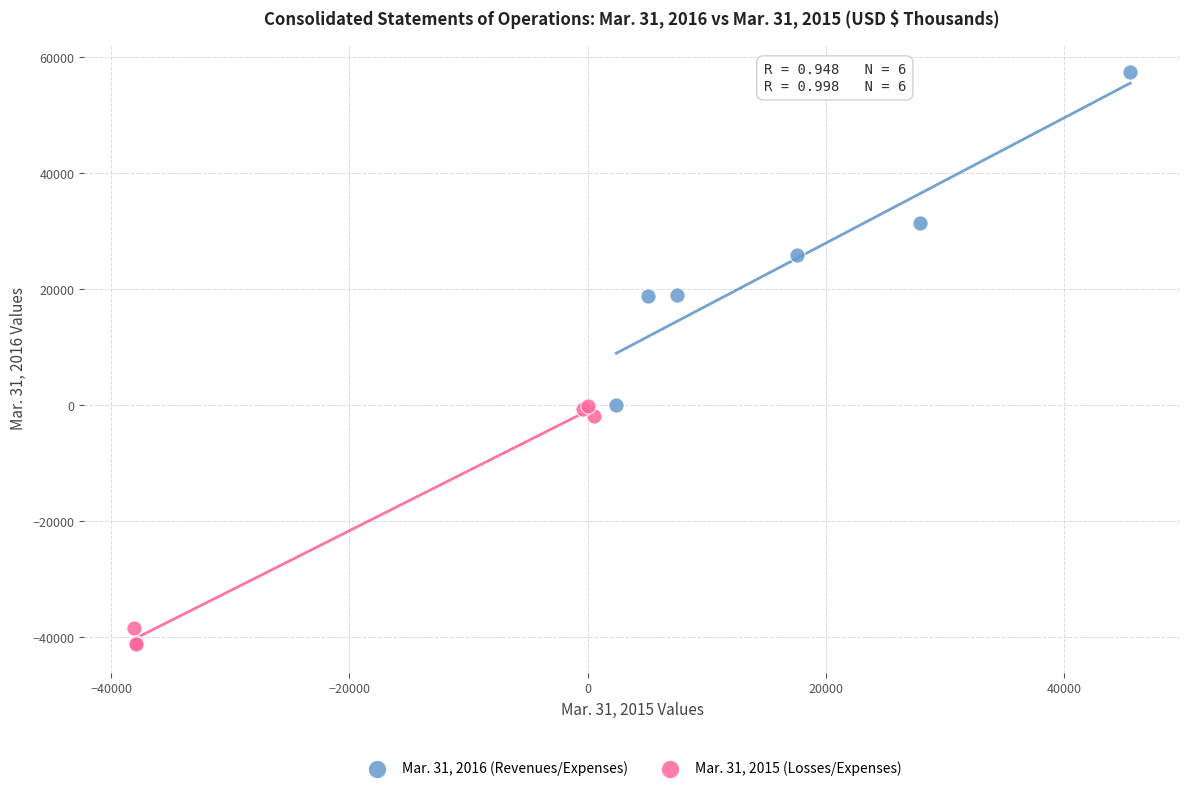

Which series reaches the minimum Y coordinate?

Mar. 31, 2015 (Losses/Expenses)